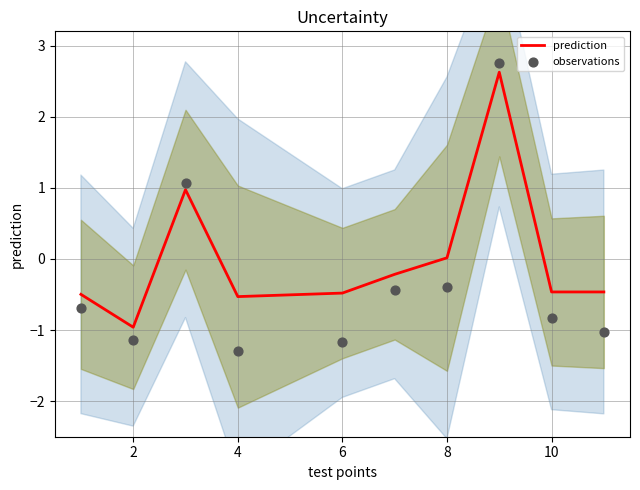

What are all the series names shown in the legend?

prediction, observations